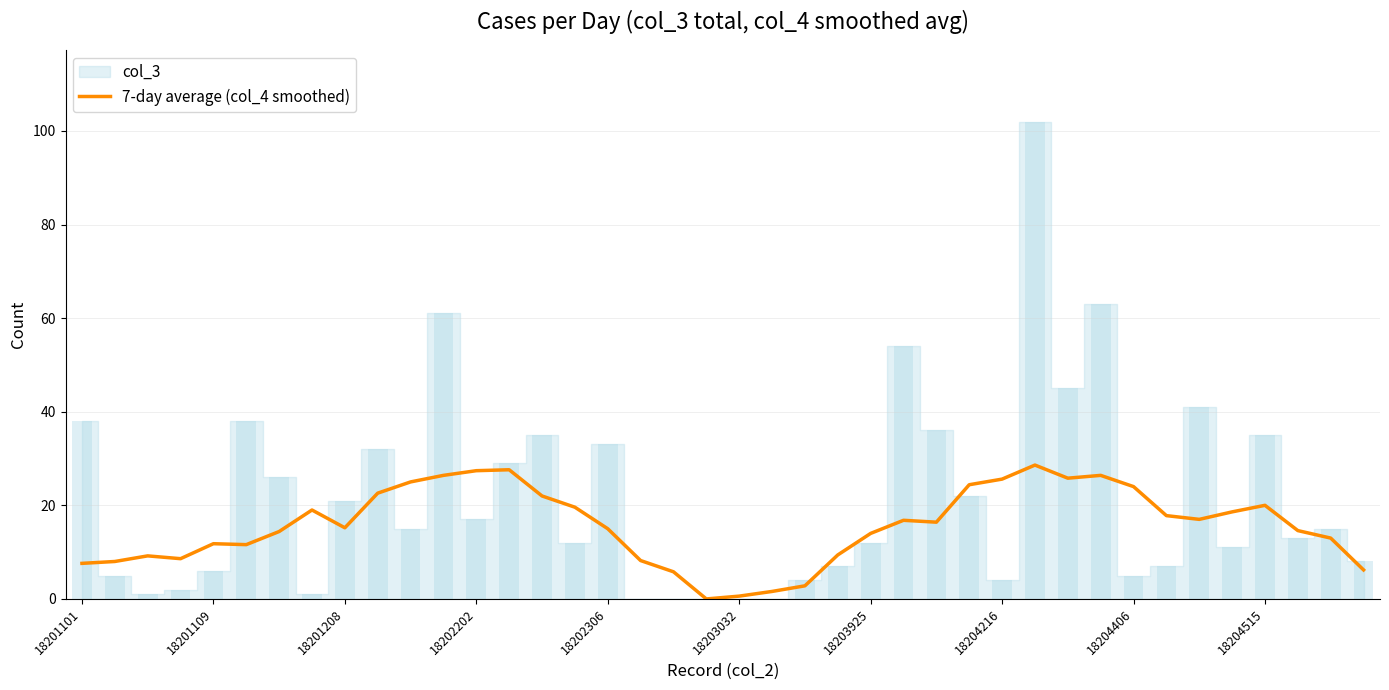

What is the sum of the values at 17 and 35?

26.8